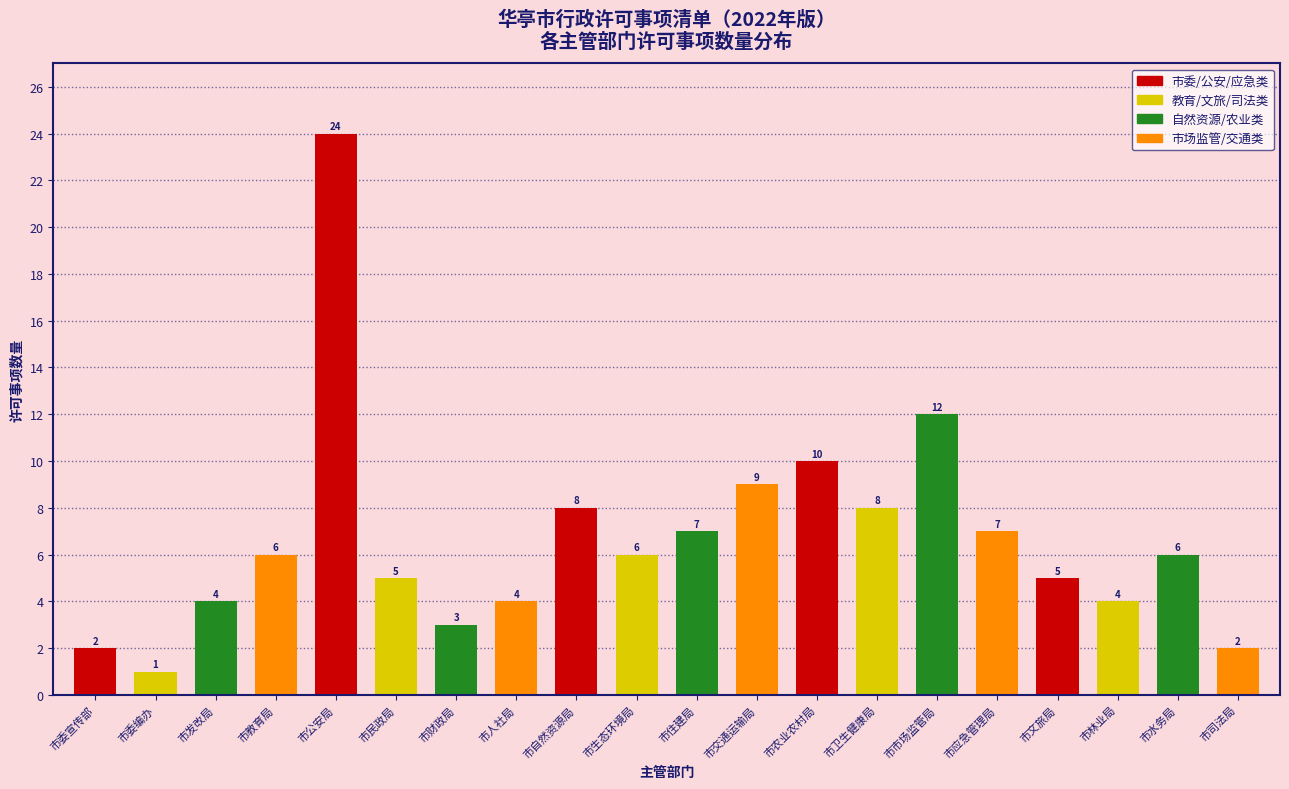

Reading right to left, what are all the values shown in this chart?

市司法局=2	市水务局=6	市林业局=4	市文旅局=5	市应急管理局=7	市市场监管局=12	市卫生健康局=8	市农业农村局=10	市交通运输局=9	市住建局=7	市生态环境局=6	市自然资源局=8	市人社局=4	市财政局=3	市民政局=5	市公安局=24	市教育局=6	市发改局=4	市委编办=1	市委宣传部=2